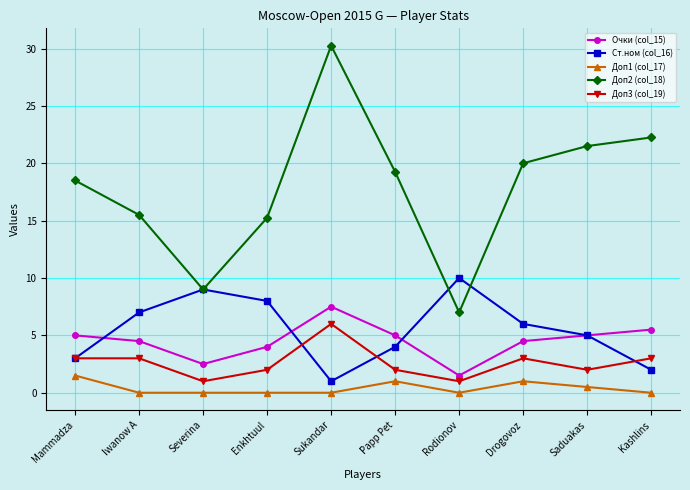

What are all the series names shown in the legend?

Очки (col_15), Ст.ном (col_16), Доп1 (col_17), Доп2 (col_18), Доп3 (col_19)